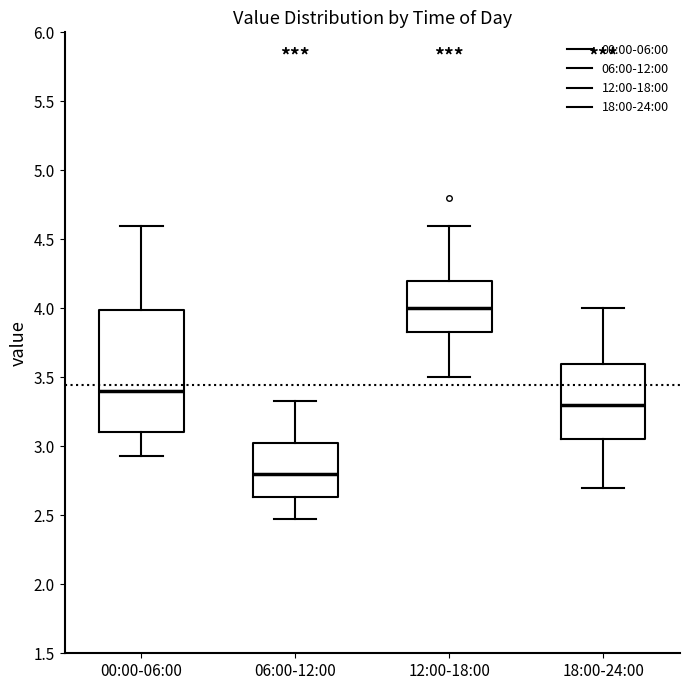

Reading left to right, read every box against the y-axis: the position of its median line, the range the box covers, and the ends of its whiskers. The values are not printed on the chart, so give them approximately, as read against the axis.

00:00-06:00: median 3.40, box 3.10 to 4.00, whiskers 2.95 to 4.60
06:00-12:00: median 2.80, box 2.65 to 3.05, whiskers 2.45 to 3.35
12:00-18:00: median 4.00, box 3.85 to 4.20, whiskers 3.50 to 4.60
18:00-24:00: median 3.30, box 3.05 to 3.60, whiskers 2.70 to 4.00